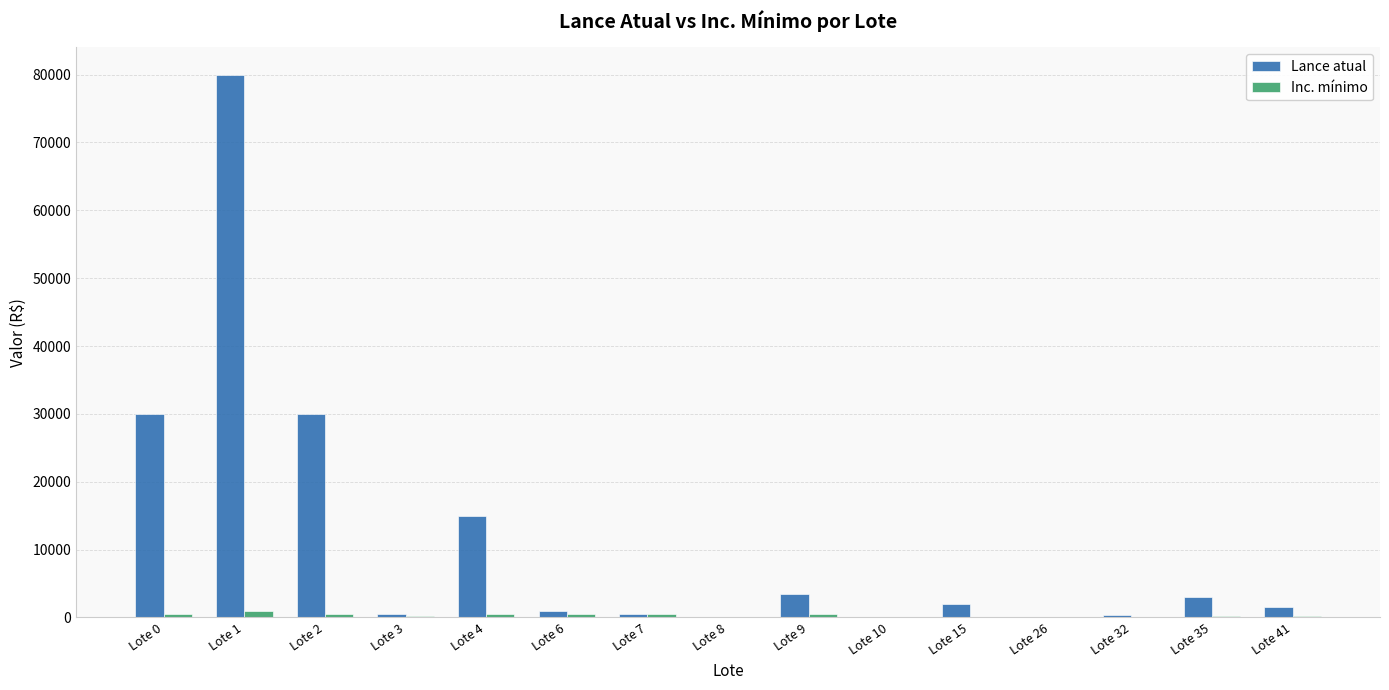

How many distinct data groups are displayed?

2